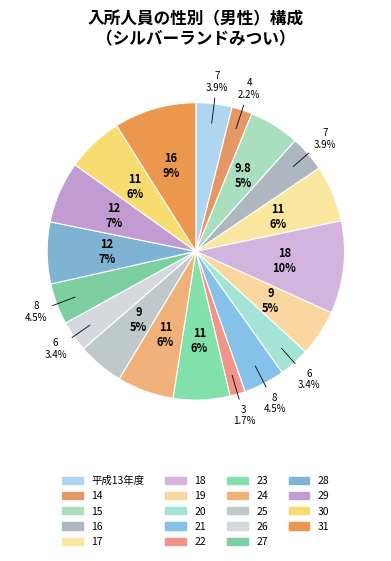

Count the number of slices in the pie.

19